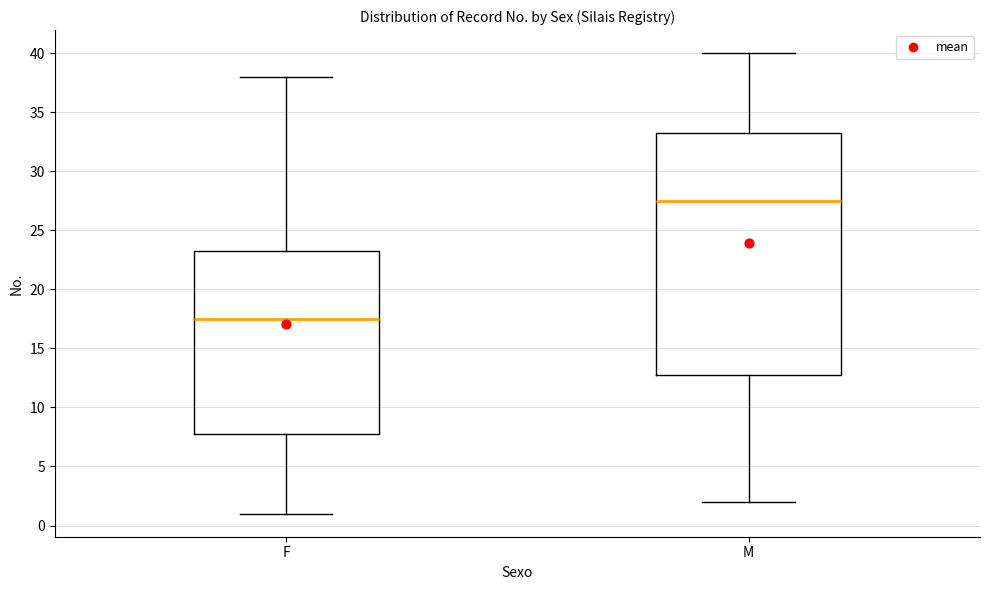

Reading left to right, read every box against the y-axis: the position of its median line, the range the box covers, and the ends of its whiskers. The values are not printed on the chart, so give them approximately, as read against the axis.

F: median 17.5, box 8.0 to 23.5, whiskers 1.0 to 38.0
M: median 27.5, box 13.0 to 33.5, whiskers 2.0 to 40.0